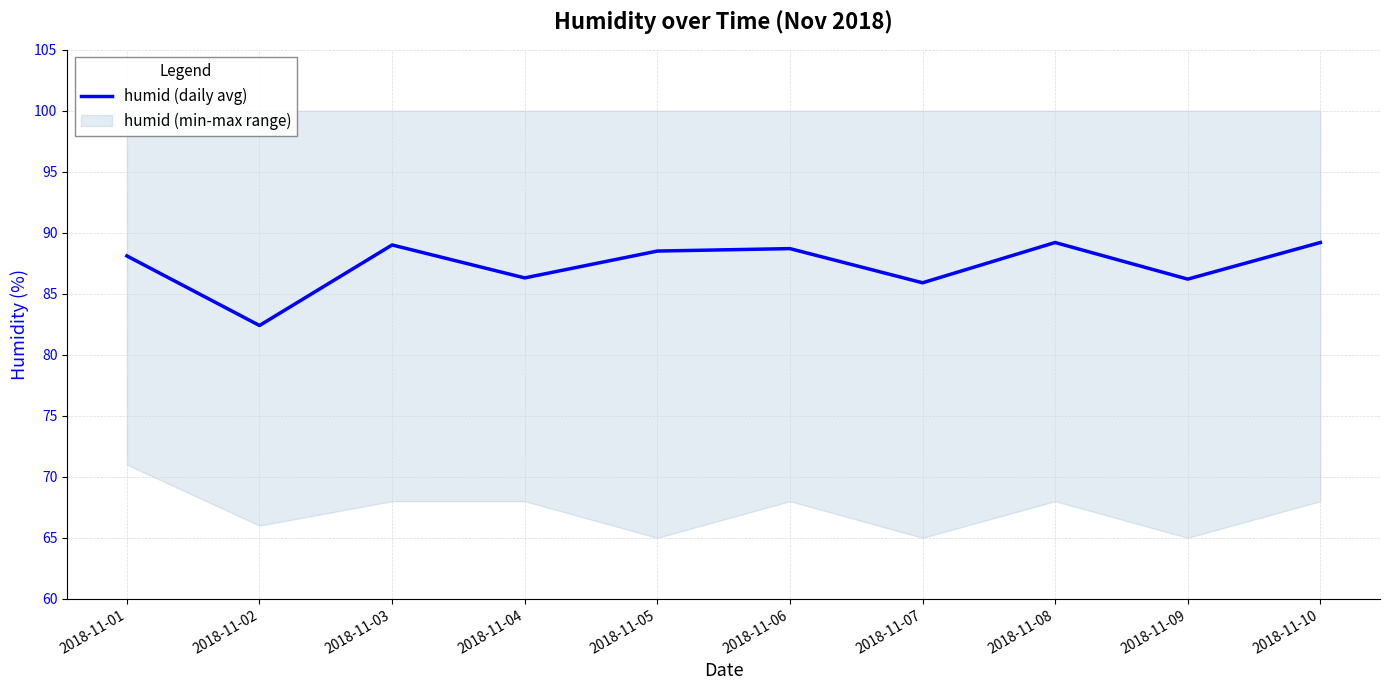

What is the value of the 5th point from the left?

88.5